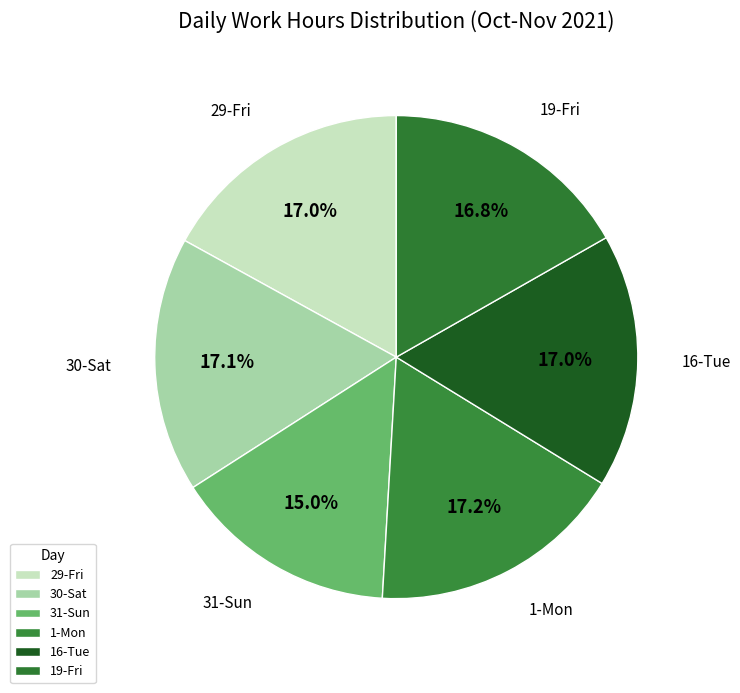

To the nearest percent, what portion does 31-Sun represent?

15%